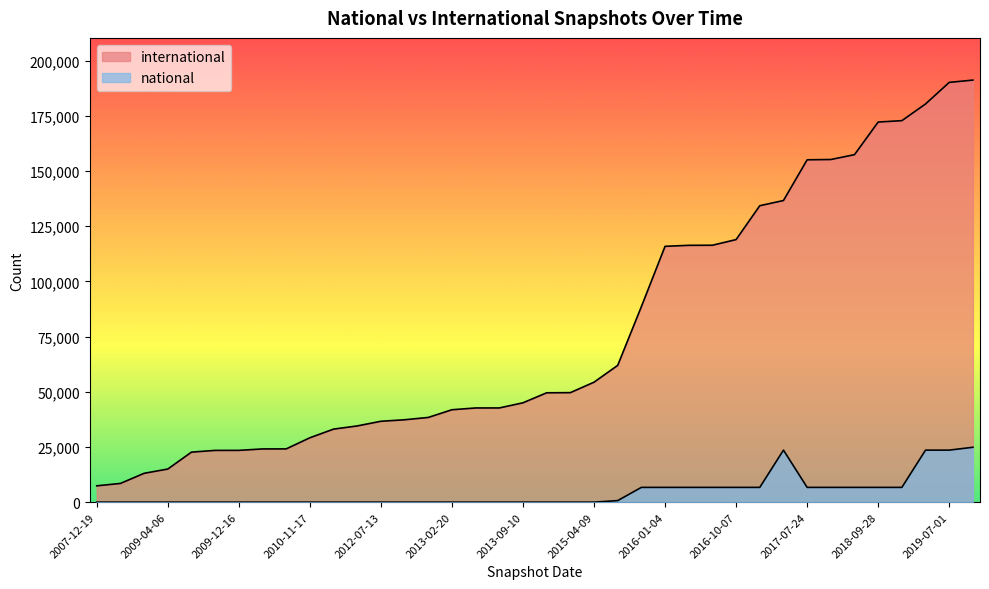

Rank the series by their maximum value, from lowest to highest.

national, international